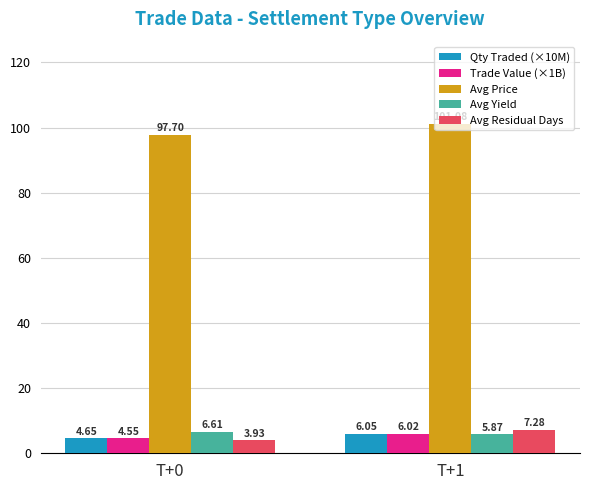

Which series changed the most between T+0 and T+1?

Avg Price